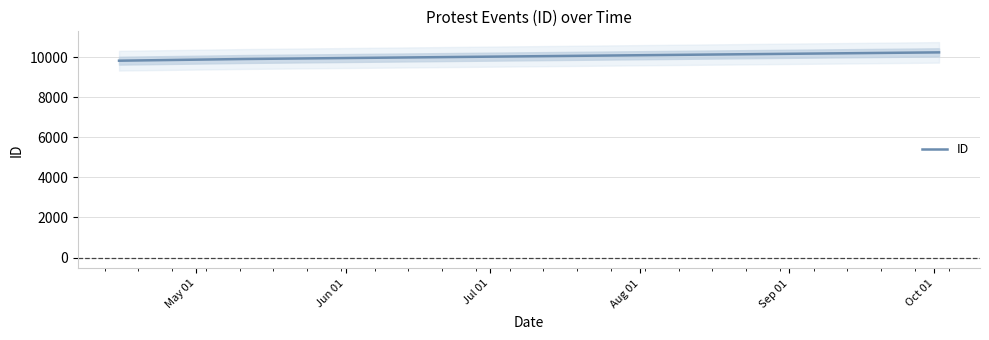

How many lines are shown in the chart?

1